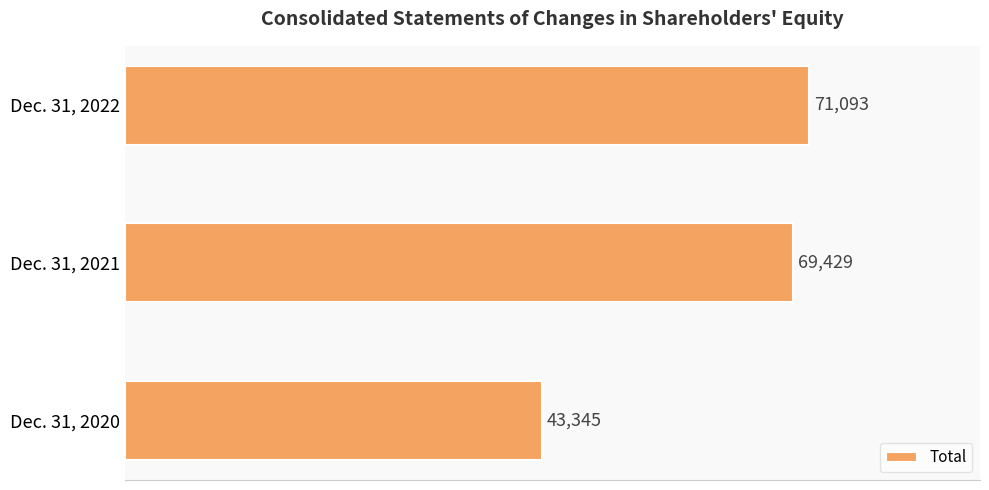

How many bars are there in total?

3